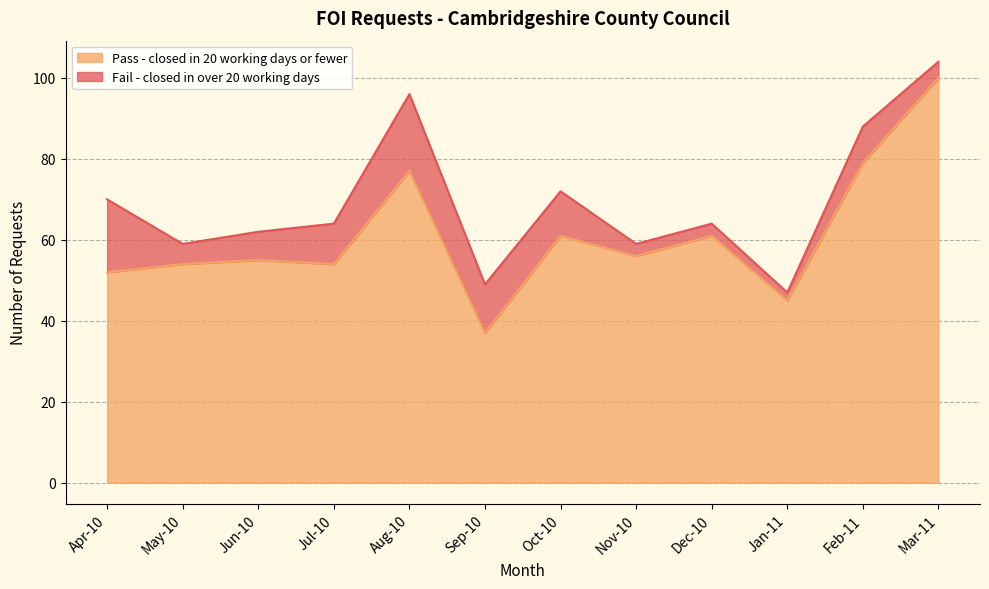

True or false: Pass - closed in 20 working days or fewer has a value of 25 at Apr-10.

False